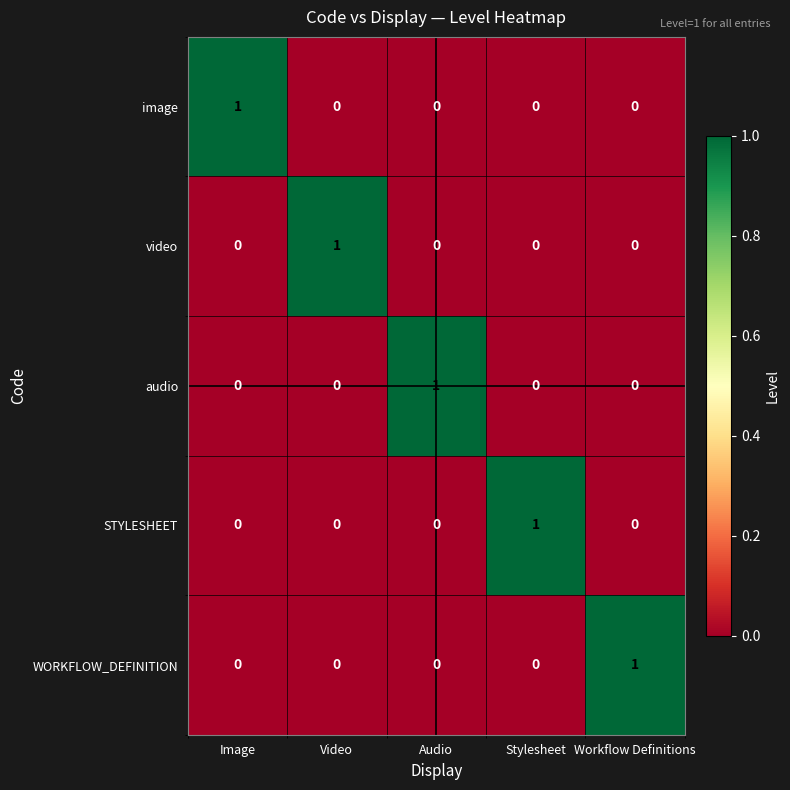

What is the total value across all series at Audio?

1